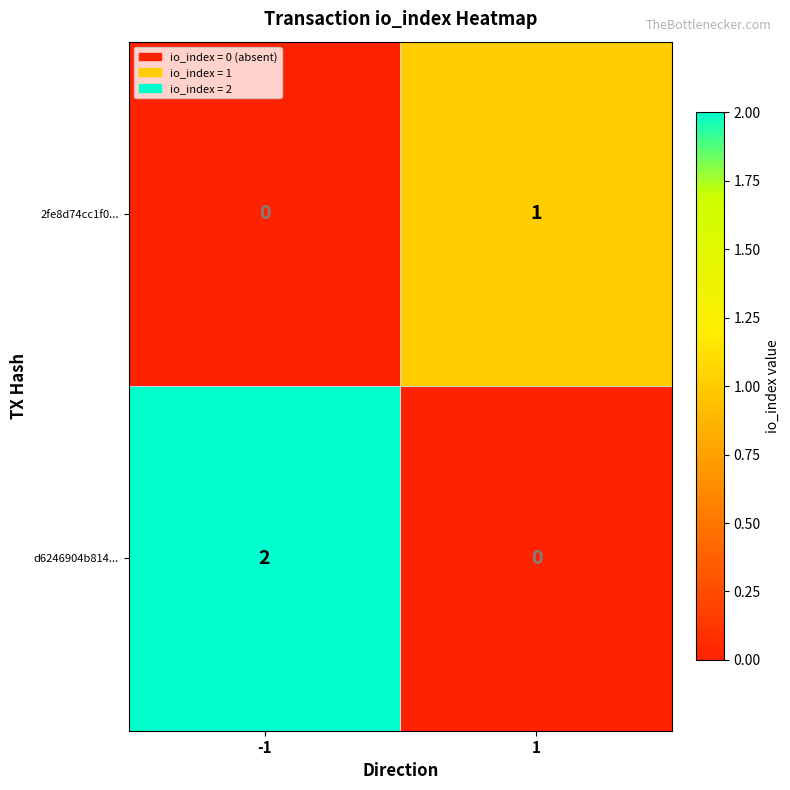

List the series in order of their peak value, lowest first.

2fe8d74cc1f0..., d6246904b814...